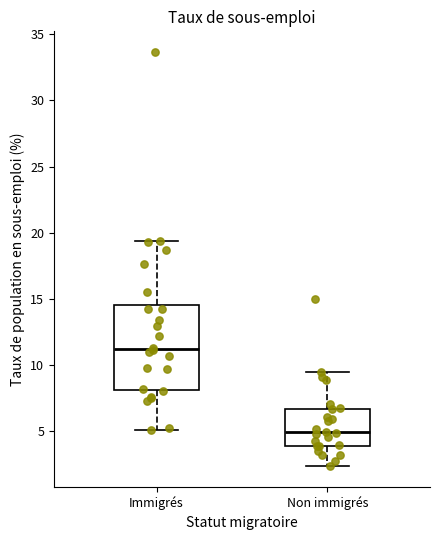

Reading left to right, transcribe this box plot: for each box, give where its median line is, the range the box spans, and where its two whiskers end, as read against the y-axis. The values are not printed on the chart, so give them approximately, as read against the axis.

Immigrés: median 11.0, box 8.0 to 14.5, whiskers 5.0 to 19.5
Non immigrés: median 5.0, box 4.0 to 6.5, whiskers 2.5 to 9.5